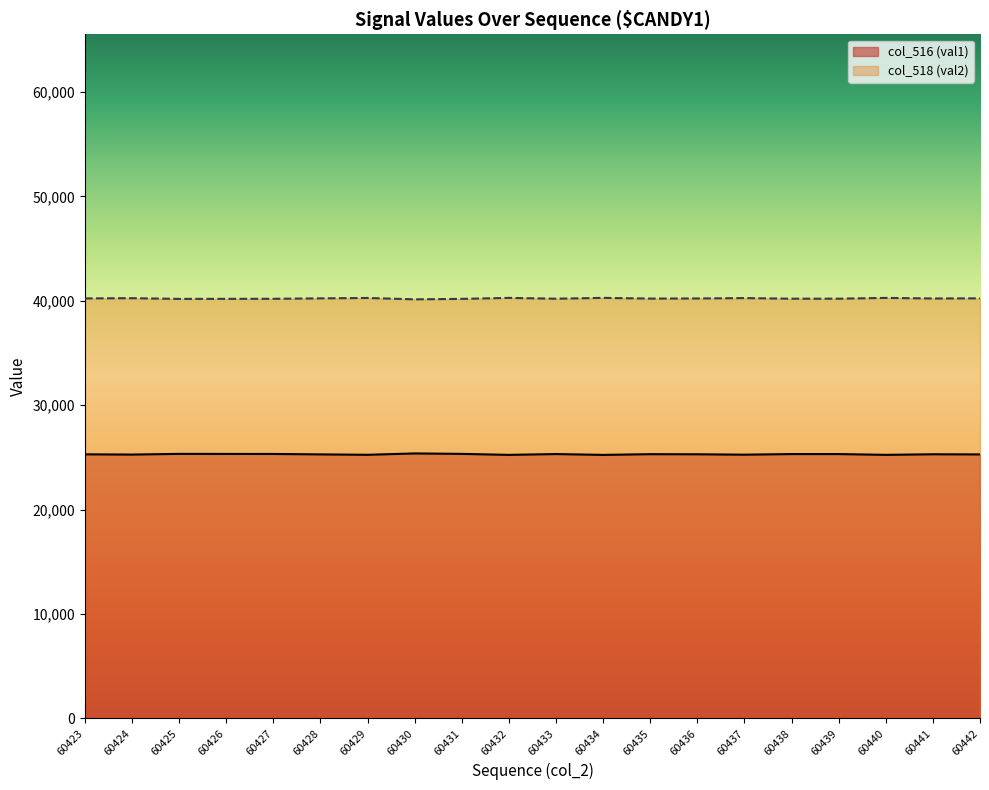

True or false: col_518 (val2) and col_516 (val1) cross at least once.

False